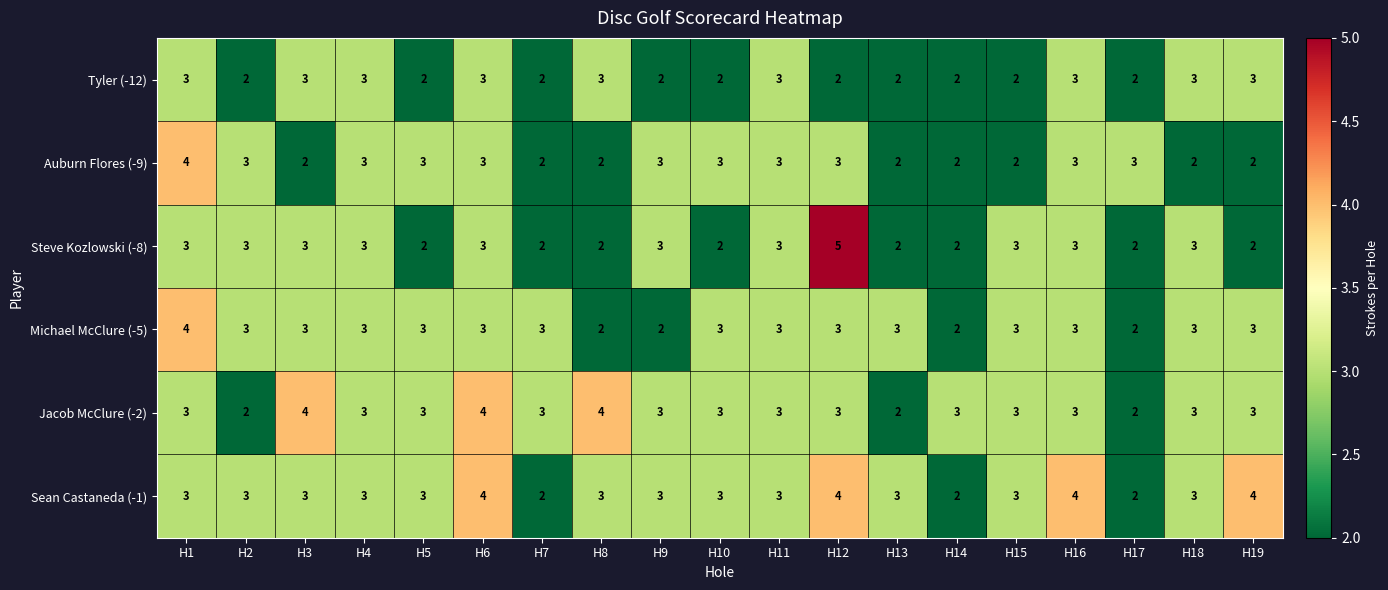

Which series has the widest spread of values?

Steve Kozlowski (-8)